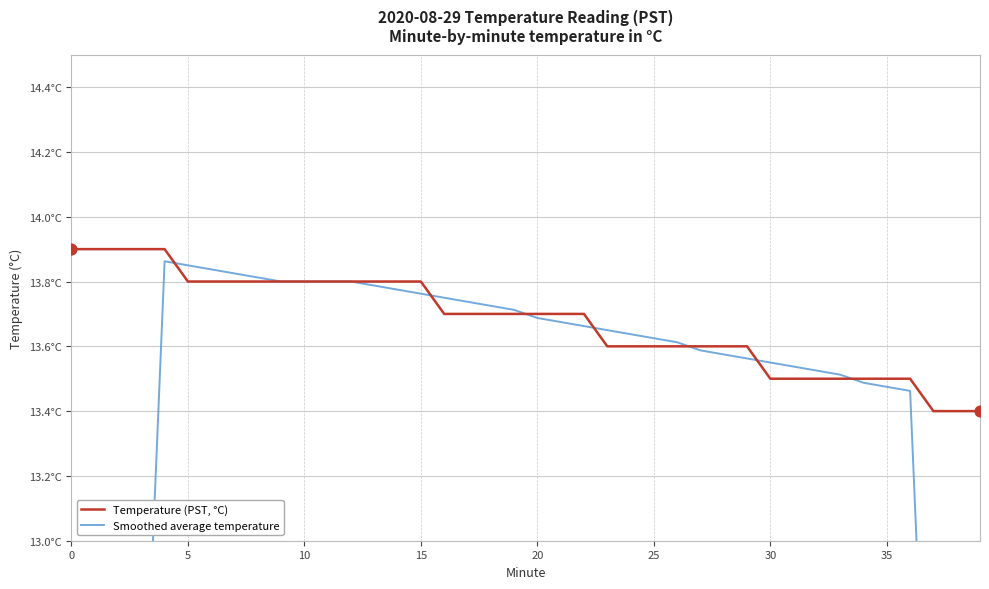

Which series has the largest total across all categories?

Temperature (PST, °C)